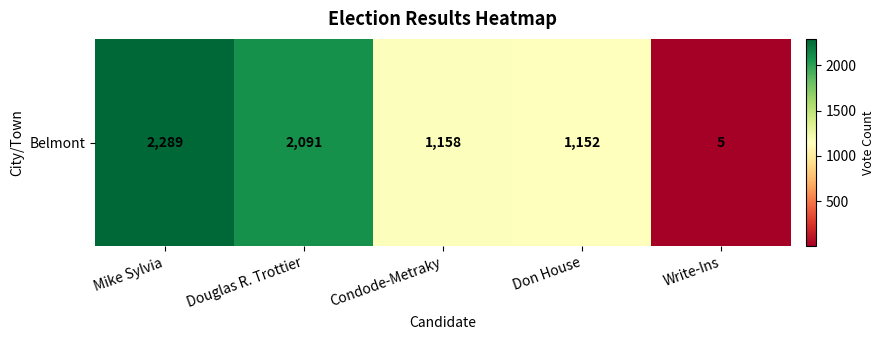

What is the smallest value displayed?

5